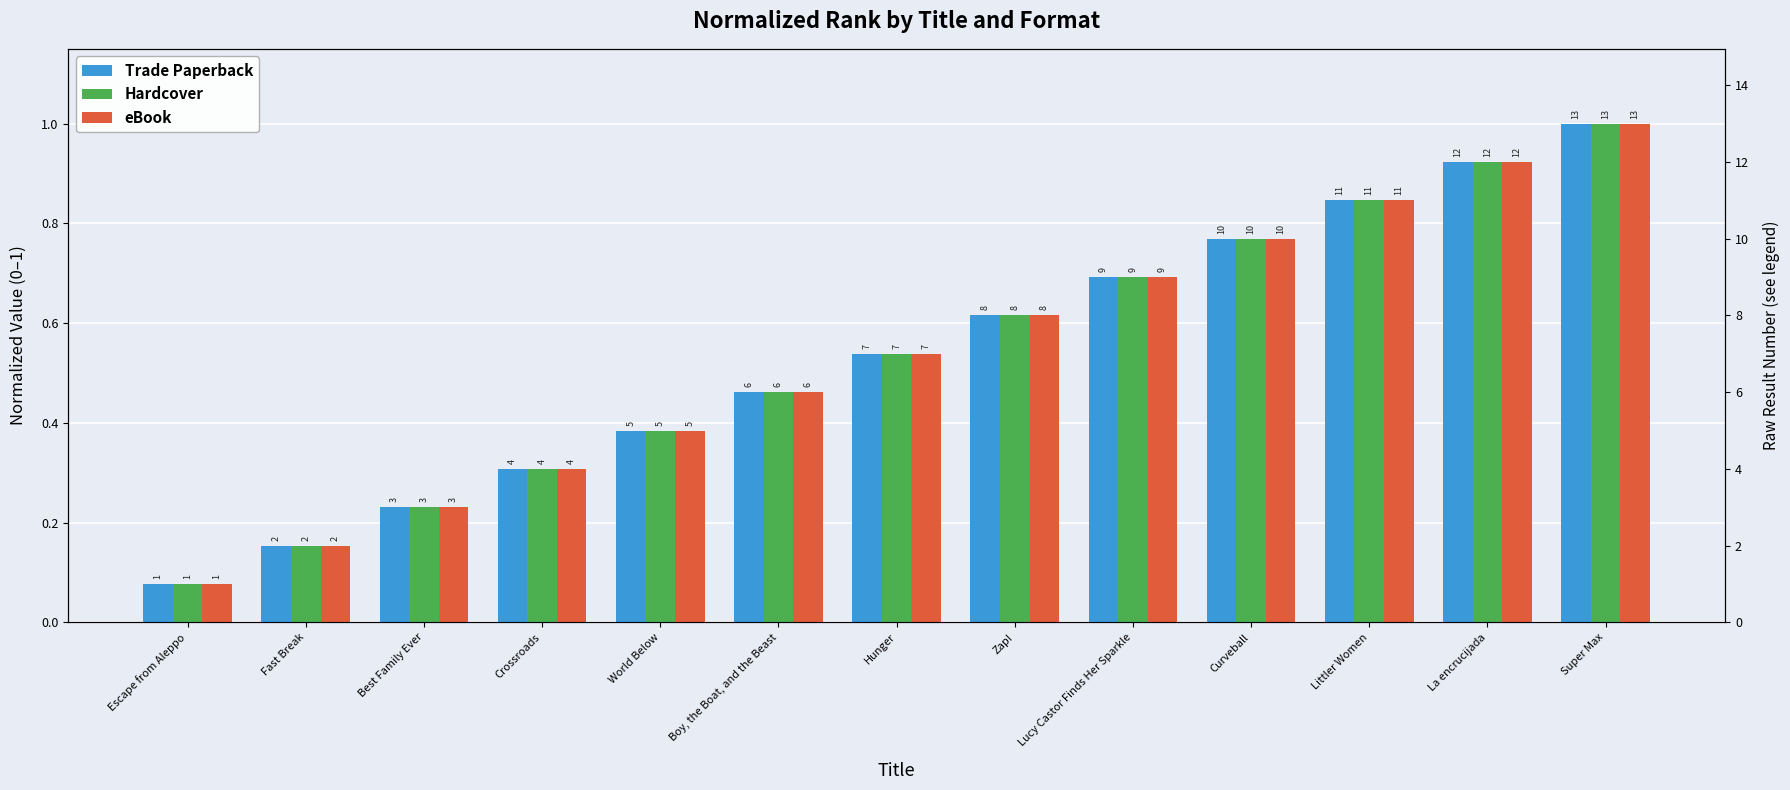

What is the value of the Hardcover bar at the 4th from the left?

0.3